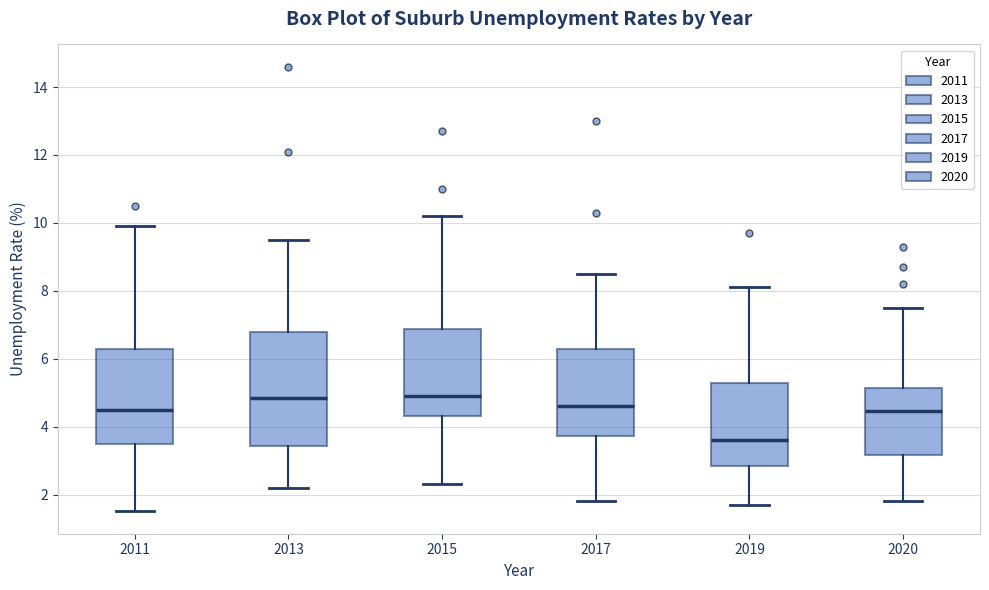

Which box's median line is the lowest?

2019